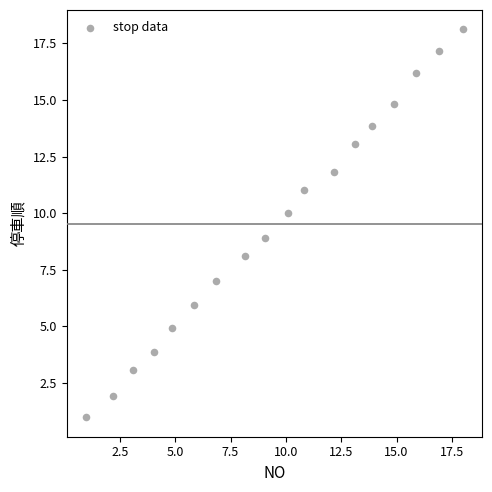

What is the range of X values (max minus min)?

17.1